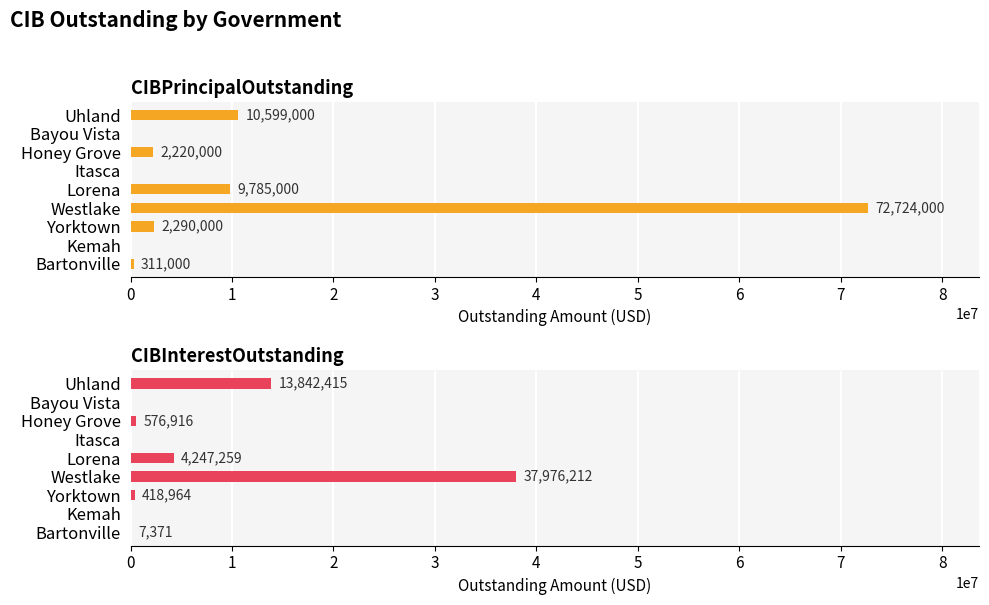

The CIBInterestOutstanding series shows 15460193.3 at Bayou Vista. True or false?

False